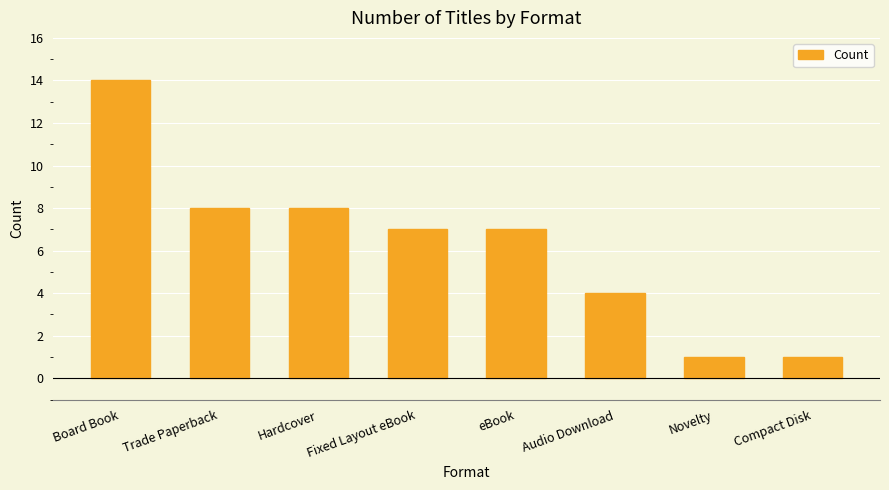

Reading left to right, extract all data points from this chart.

Board Book=14	Trade Paperback=8	Hardcover=8	Fixed Layout eBook=7	eBook=7	Audio Download=4	Novelty=1	Compact Disk=1